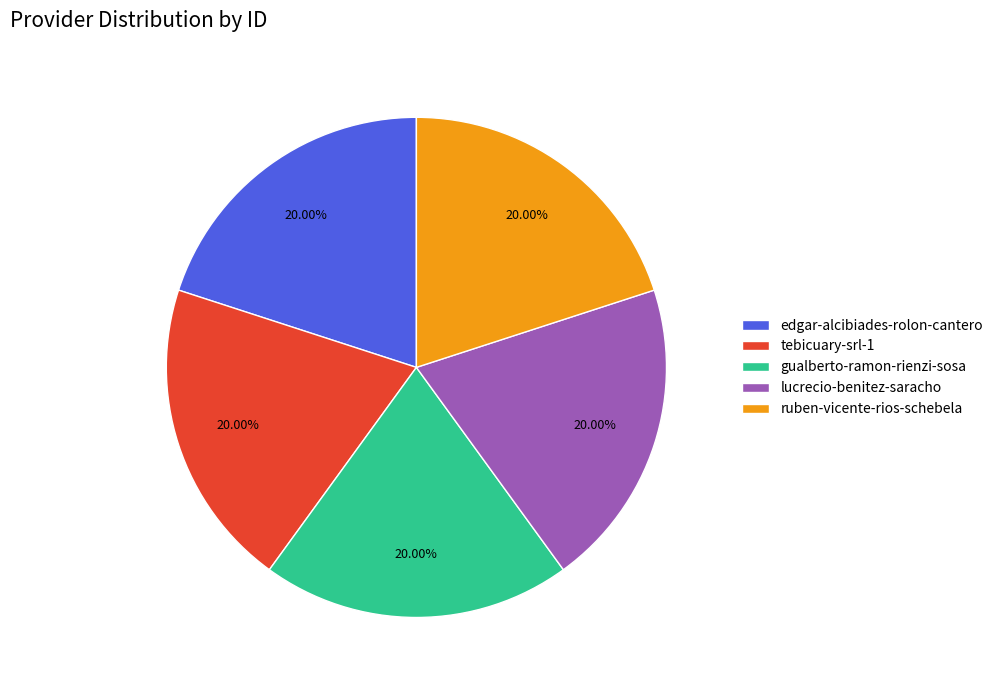

Is the sum of lucrecio-benitez-saracho and tebicuary-srl-1 greater than half?

No